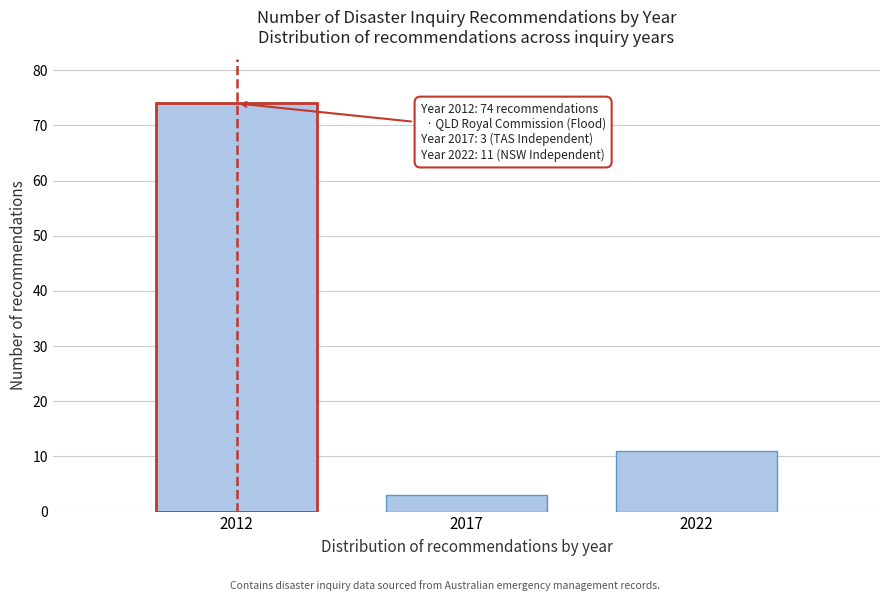

Reading right to left, list all the values displayed in this chart.

2022=11	2017=3	2012=74